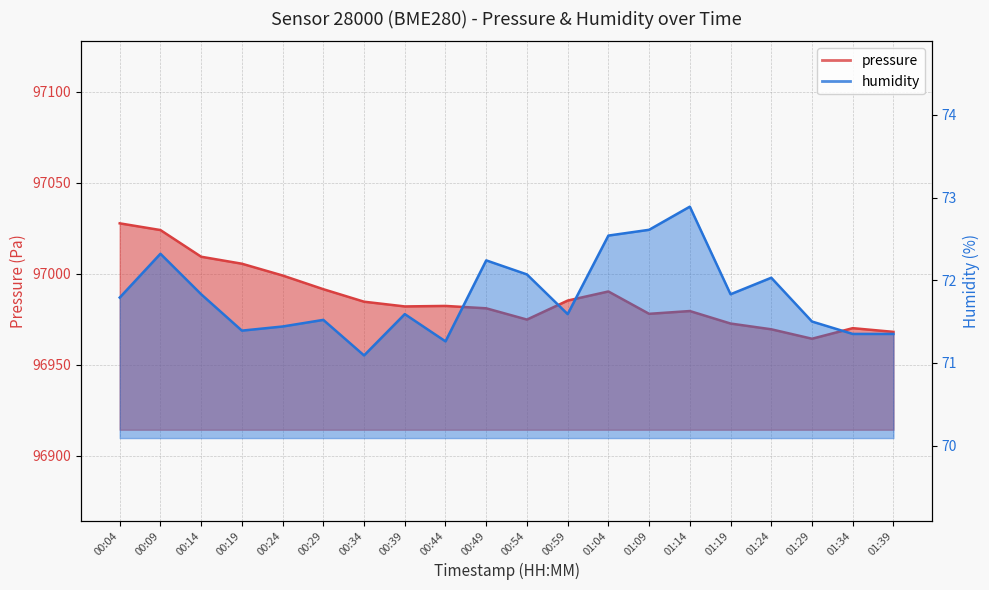

What is the total value across all series at 01:29?

97035.8